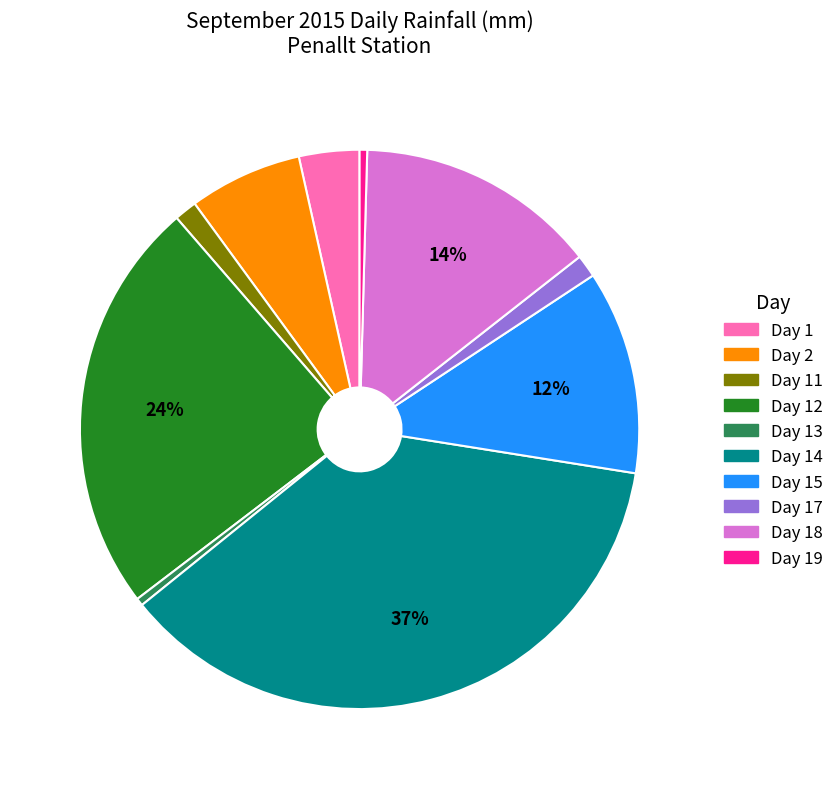

To the nearest percent, what is the average slice percentage?

10%